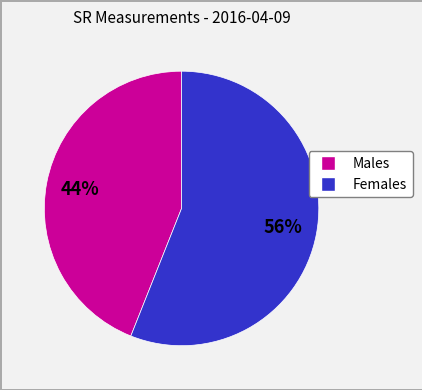

To the nearest percent, what is the difference between the largest and smallest slice percentages?

12%